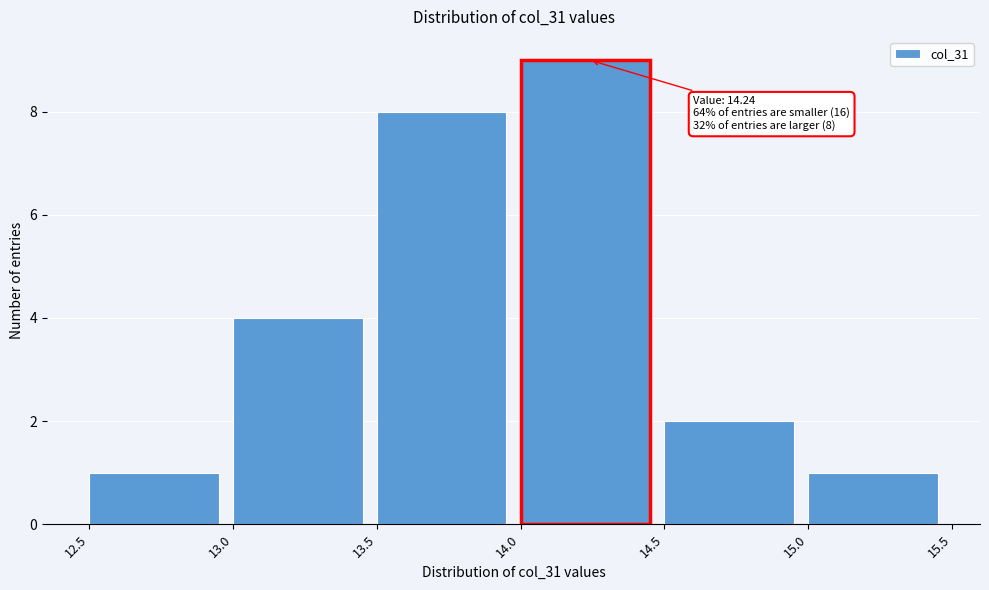

Over which range of the x-axis is the bar tallest?

14.0 to 14.5